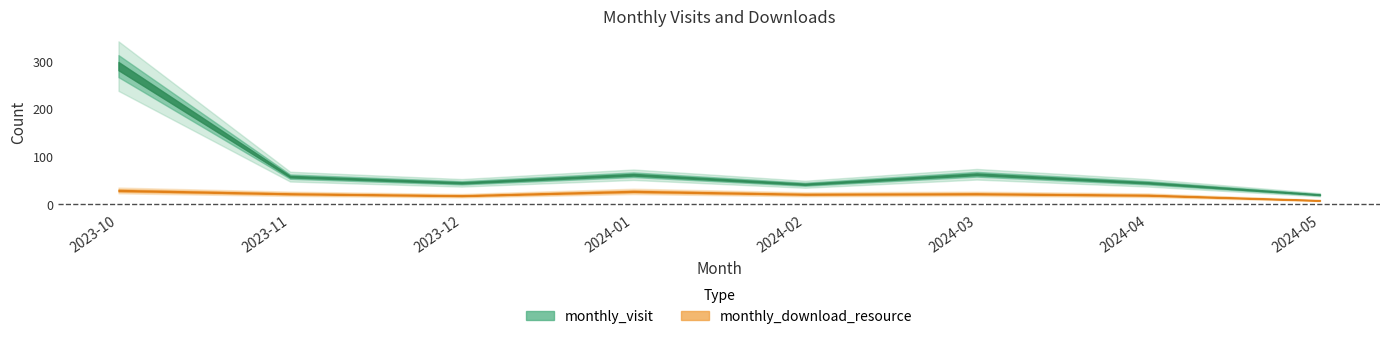

What is the label of the 6th point from the right?

2023-12